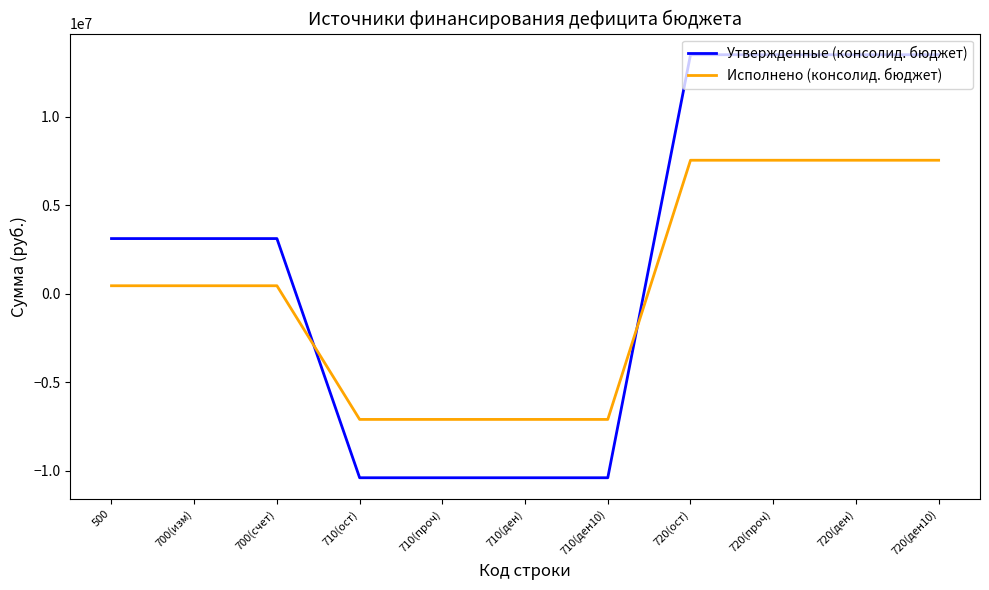

After their last crossing, which series has the higher values: Утвержденные (консолид. бюджет) or Исполнено (консолид. бюджет)?

Утвержденные (консолид. бюджет)